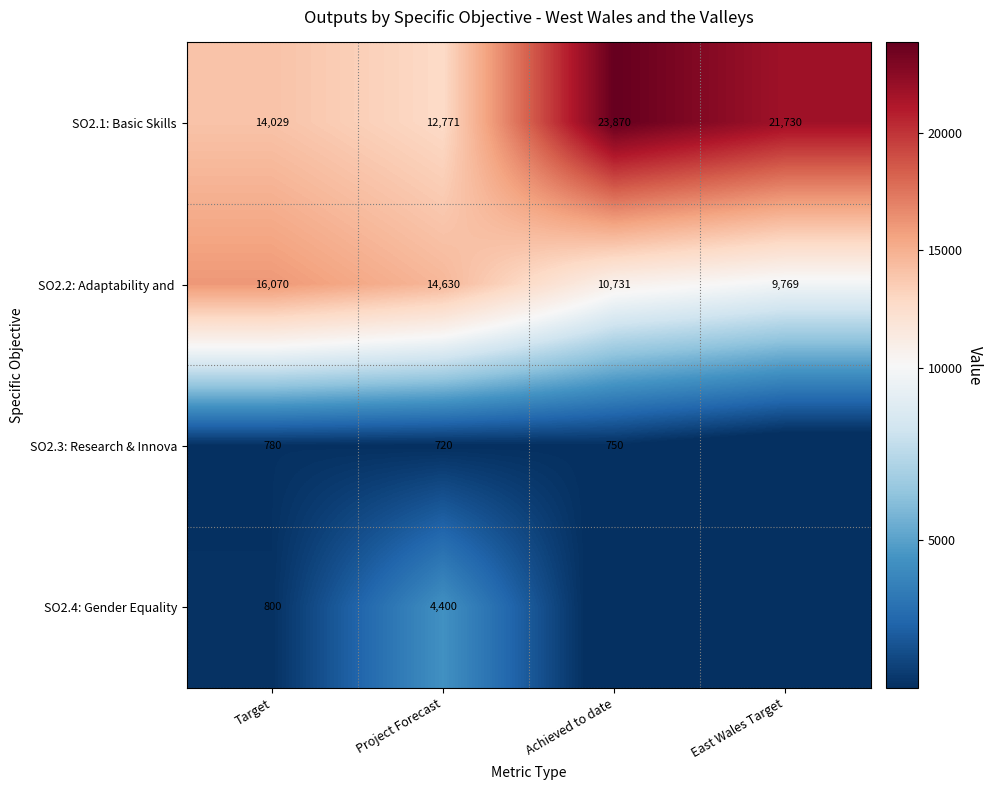

What is the difference between the highest and lowest values at Project Forecast?

13910